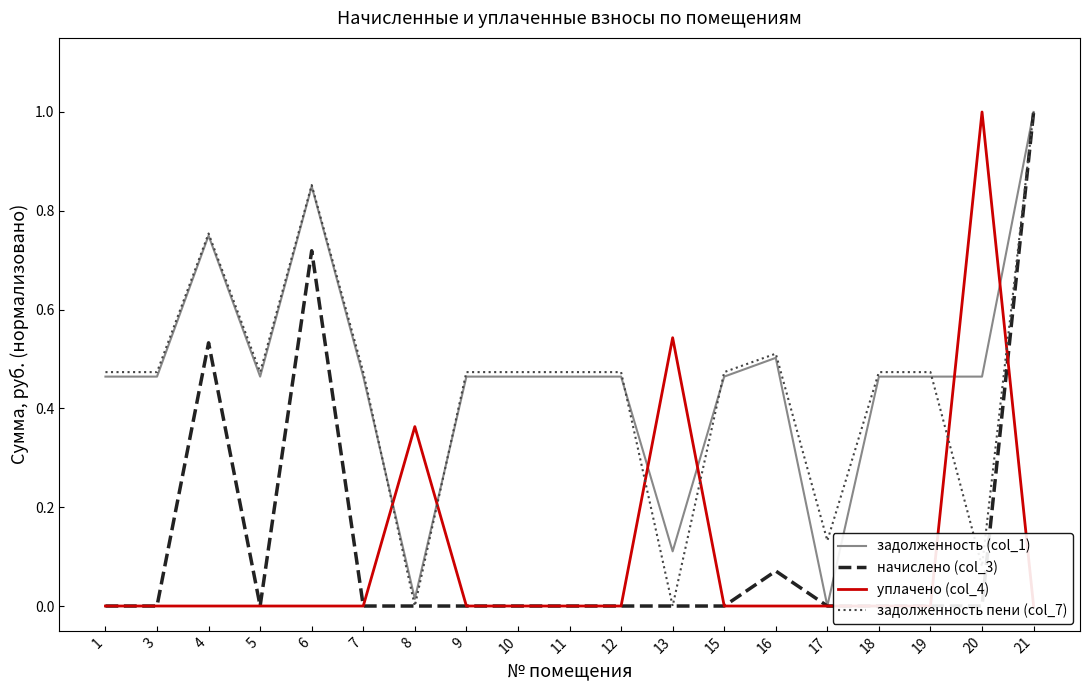

What are all the series names shown in the legend?

задолженность (col_1), начислено (col_3), уплачено (col_4), задолженность пени (col_7)